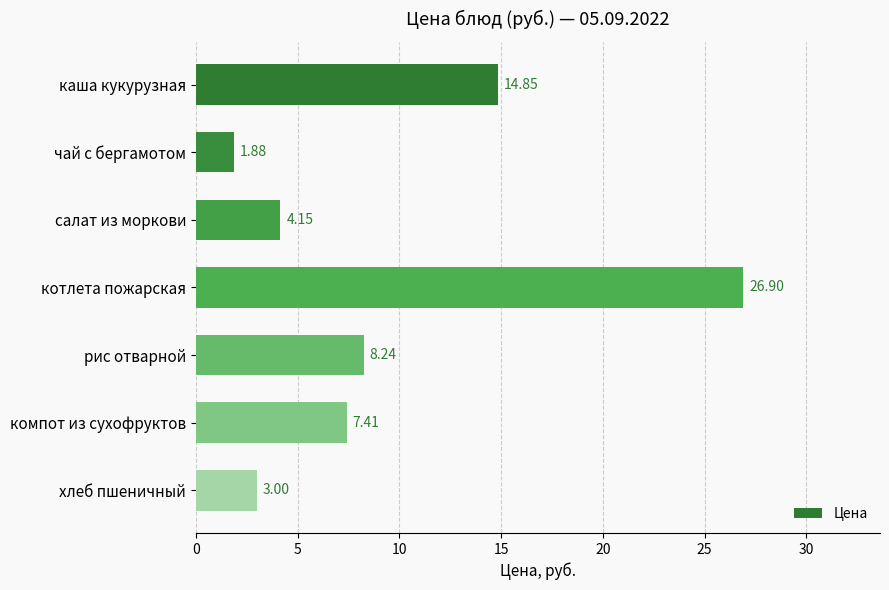

Between котлета пожарская and компот из сухофруктов, which is larger?

котлета пожарская